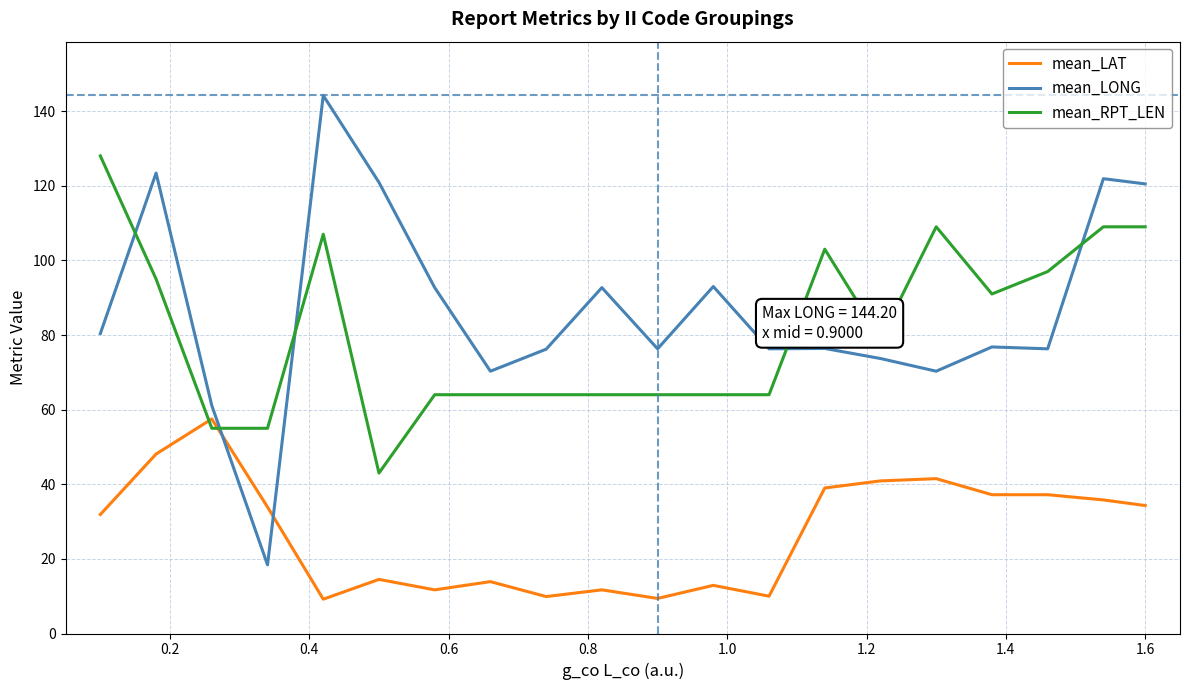

What is the difference between the maximum and minimum values in the mean_LONG series?

125.8